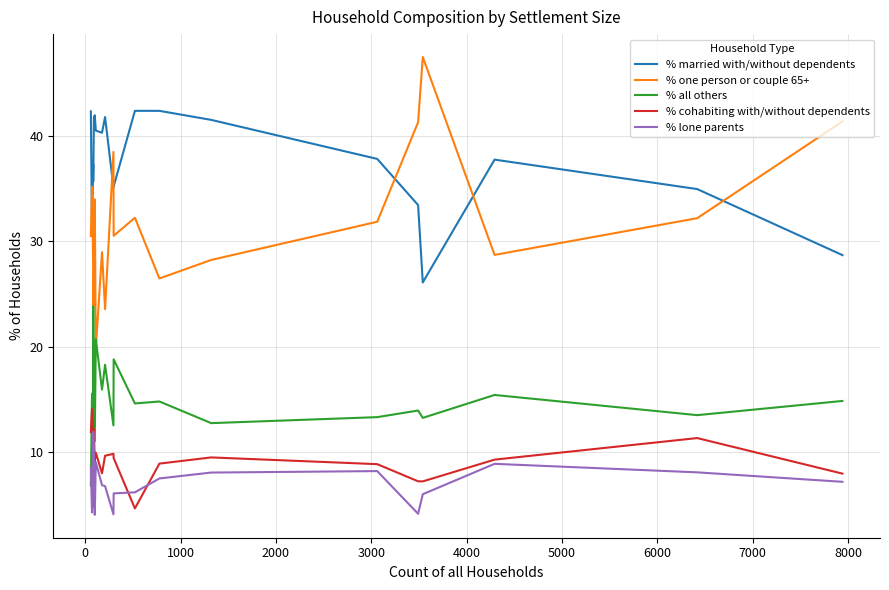

True or false: % lone parents and % married with/without dependents cross at least once.

False